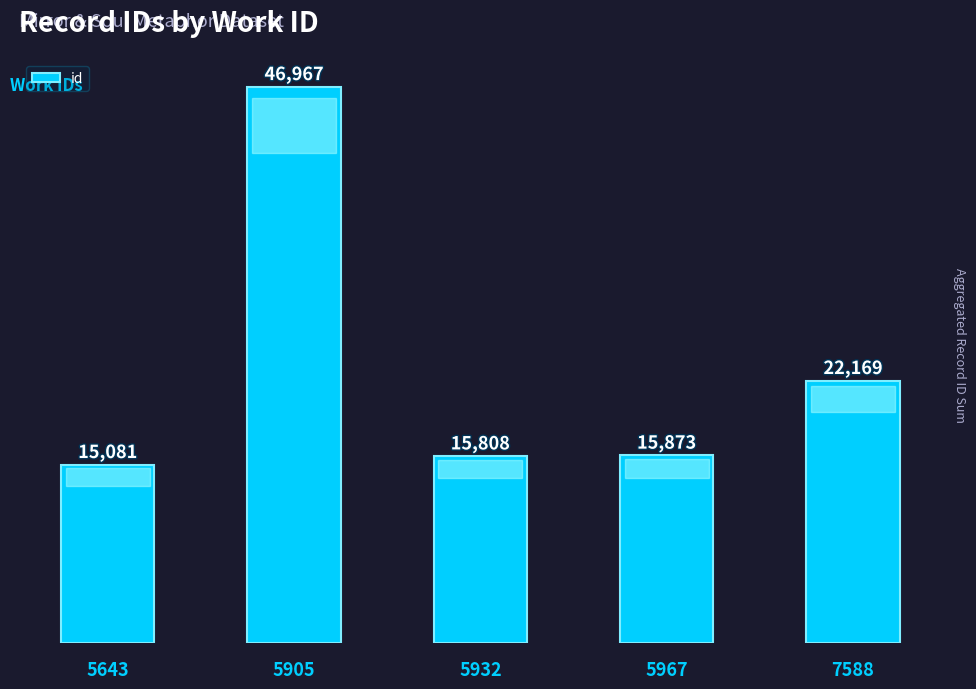

The chart shows a value of 22169 at 7588. True or false?

True